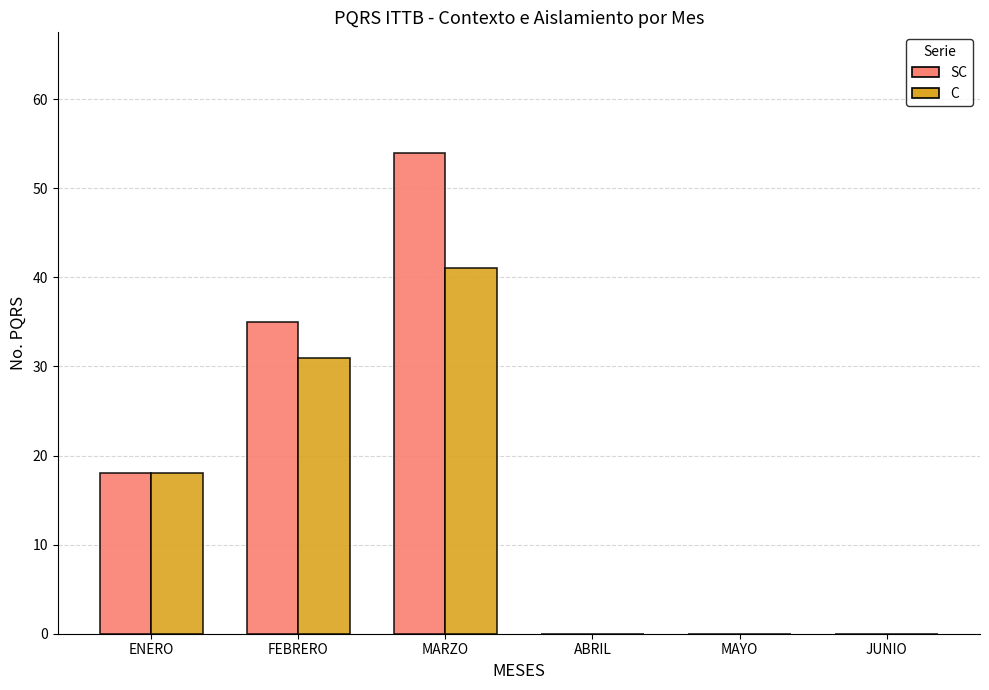

At which category is the sum across all series the highest?

MARZO